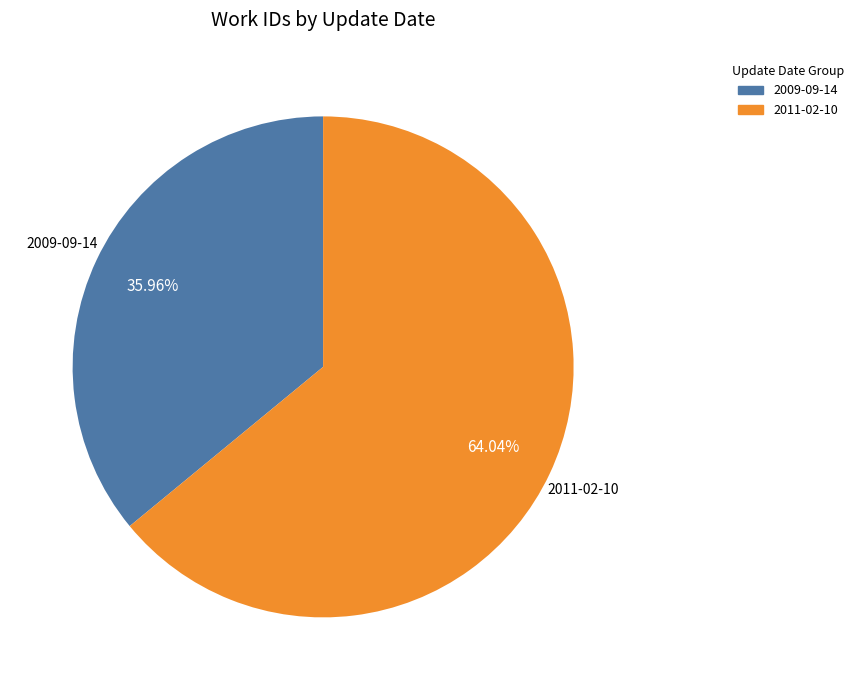

Is 2011-02-10 the majority of the pie?

Yes